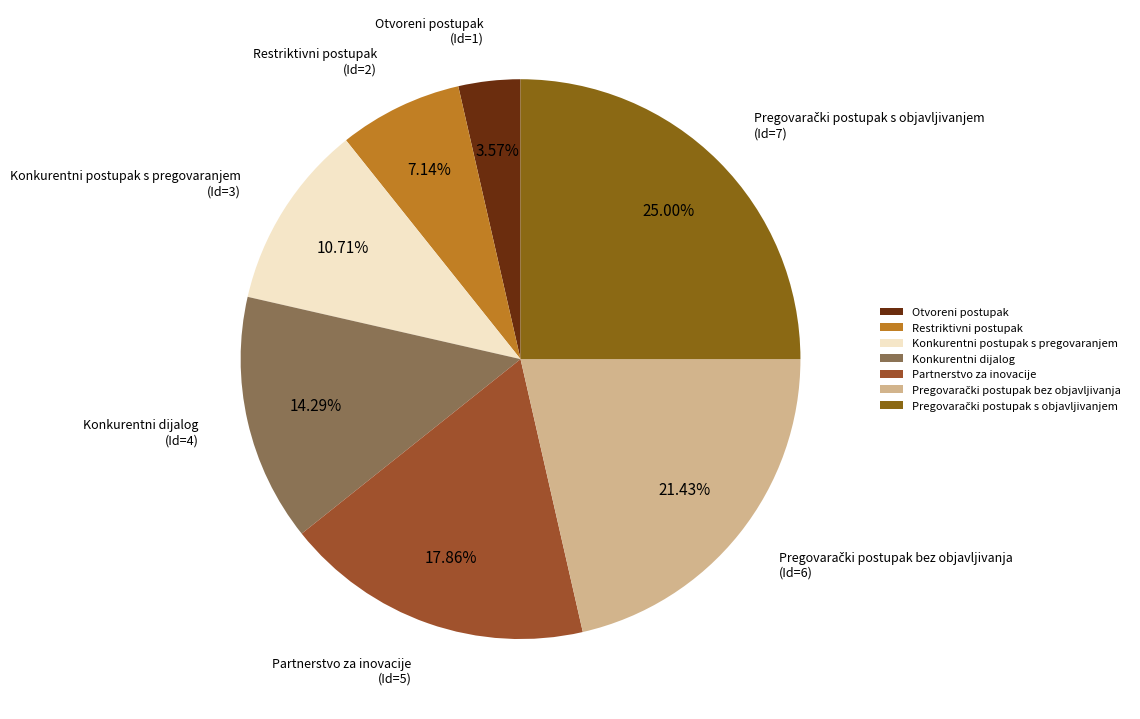

Which category has the smallest portion of the pie?

Otvoreni postupak